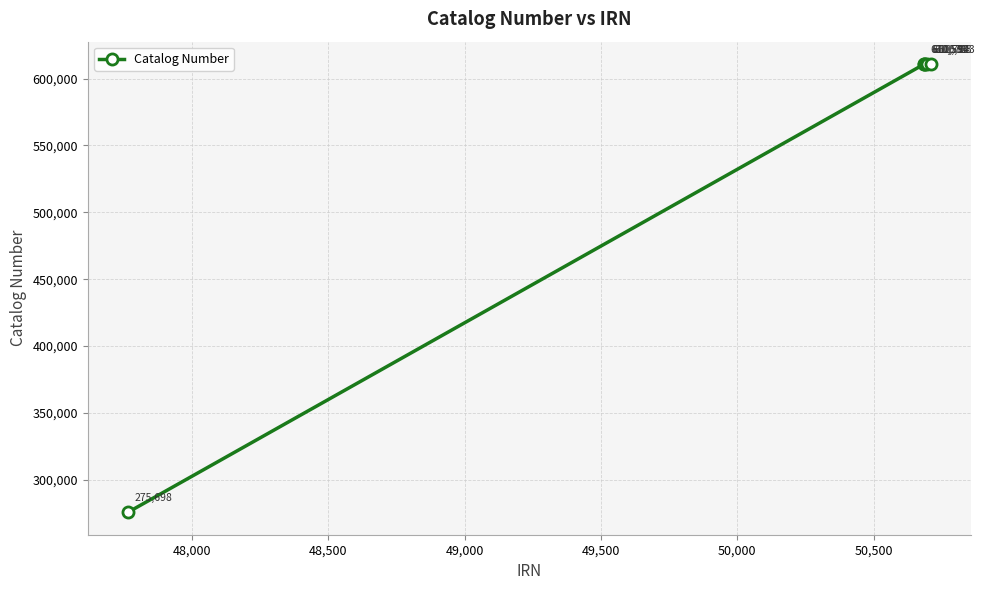

What is the value of the 5th point from the left?

610783